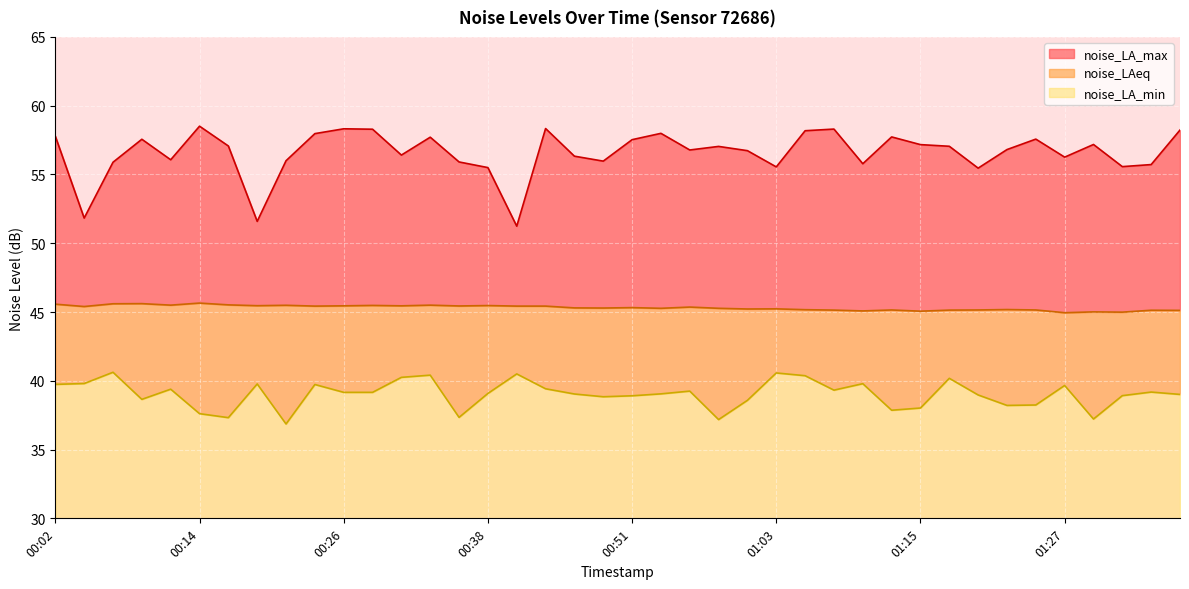

Is it true that noise_LA_min equals 25.4 at 01:20?

False